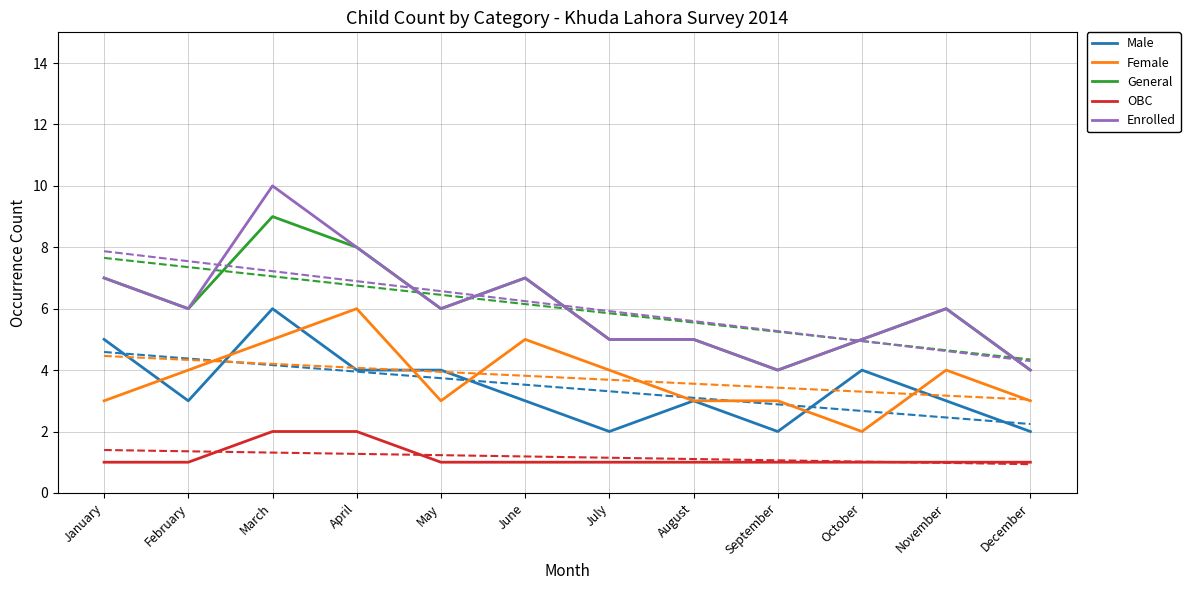

True or false: General and Enrolled cross at least once.

False